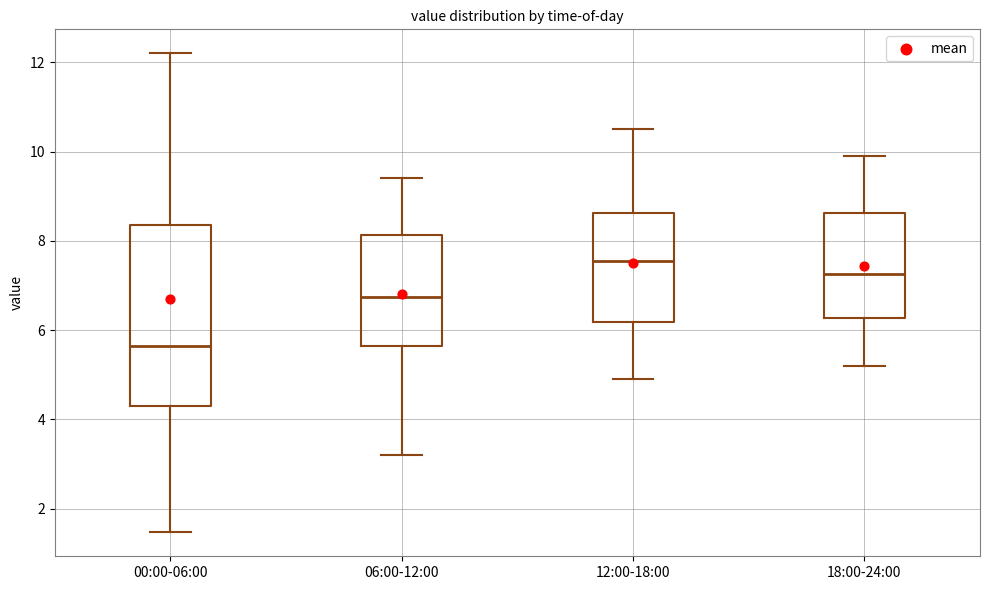

Comparing the boxes themselves (not the whiskers), which one is the tallest?

00:00-06:00